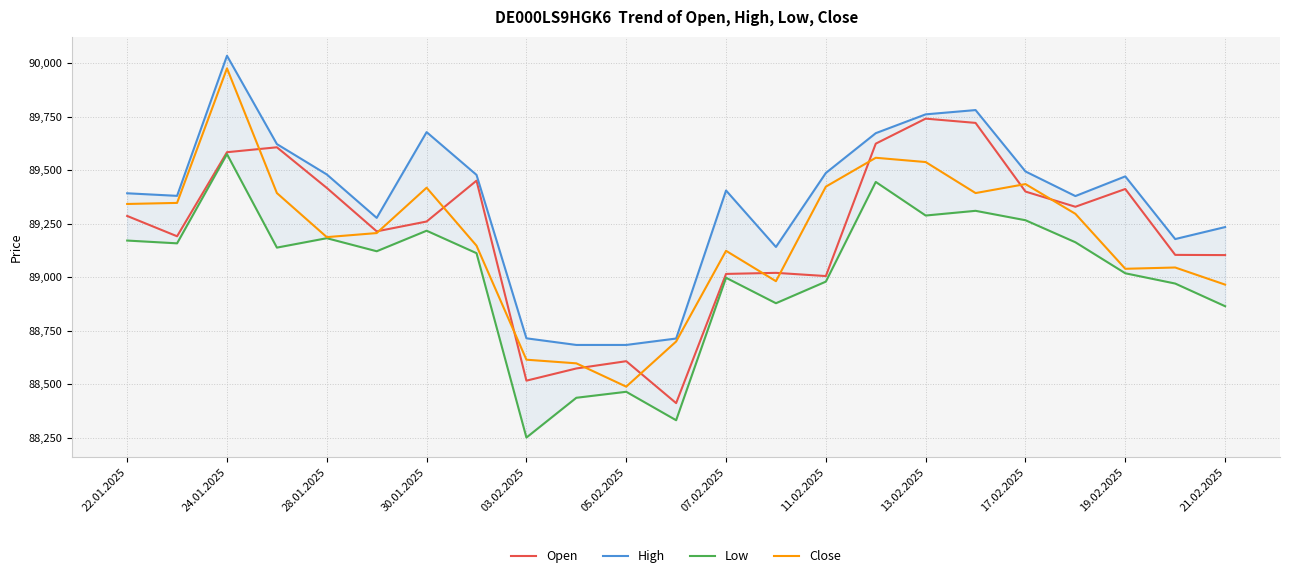

Is it true that Open equals 26782 at 13.02.2025?

False